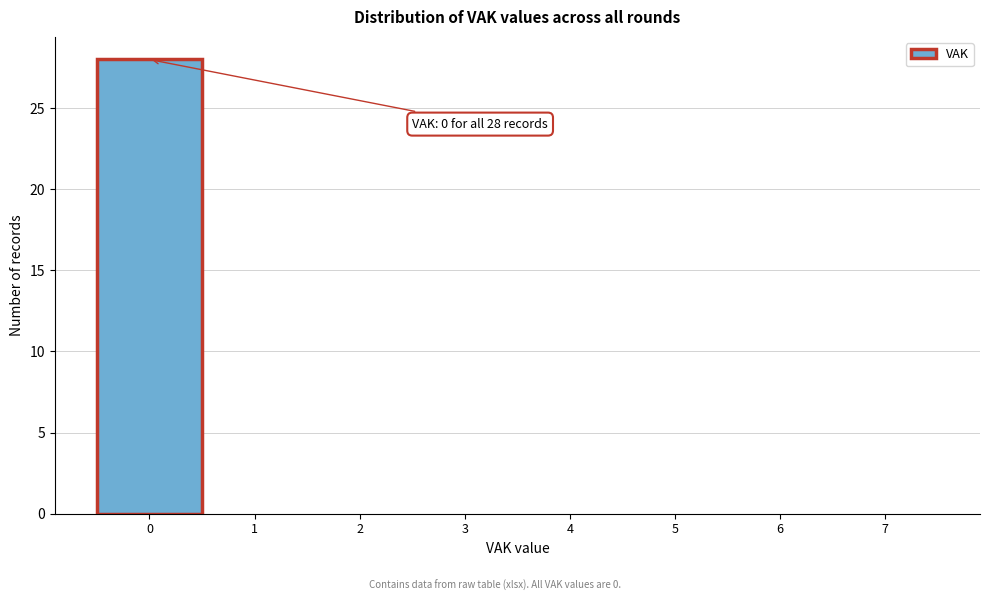

Over which range of the x-axis is the bar tallest?

-0.5 to 0.5